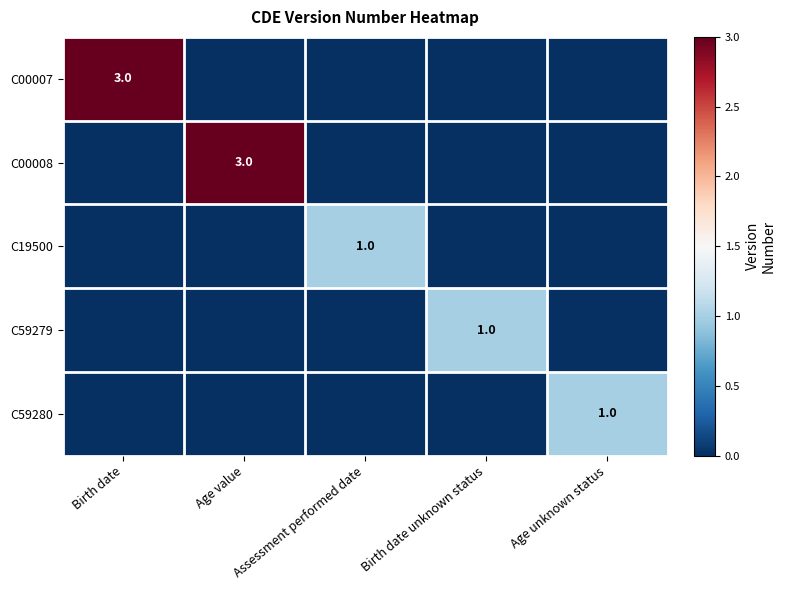

At how many categories does at least one series exceed 0?

5